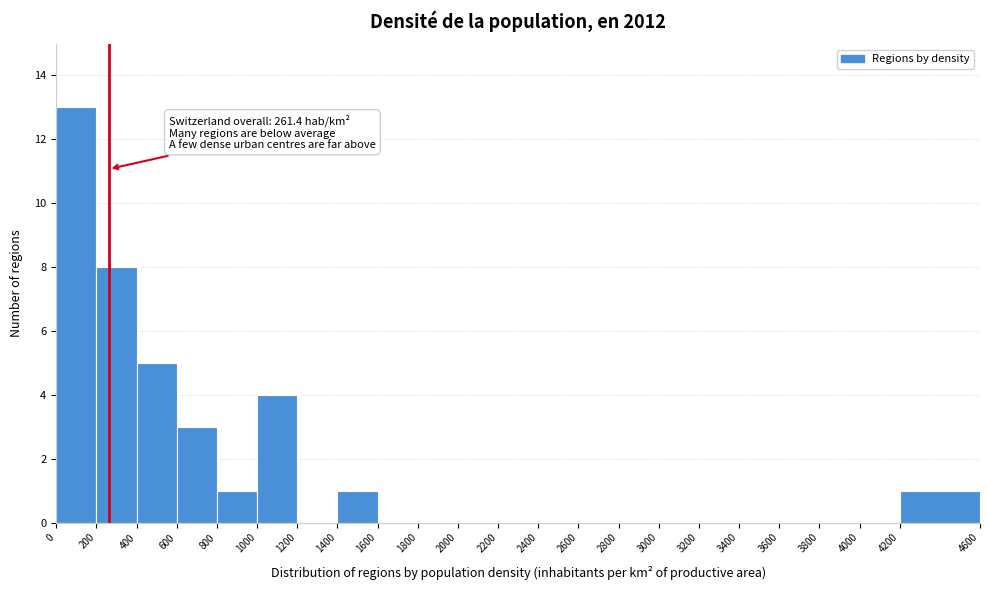

Over which range of the x-axis is the bar tallest?

0 to 200